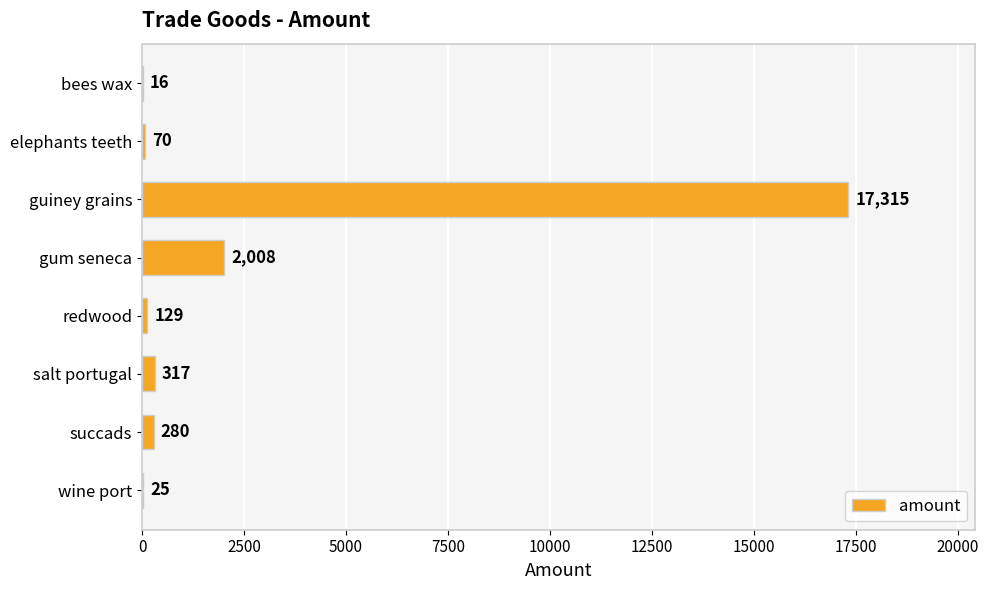

True or false: the data shows 317 at salt portugal.

True